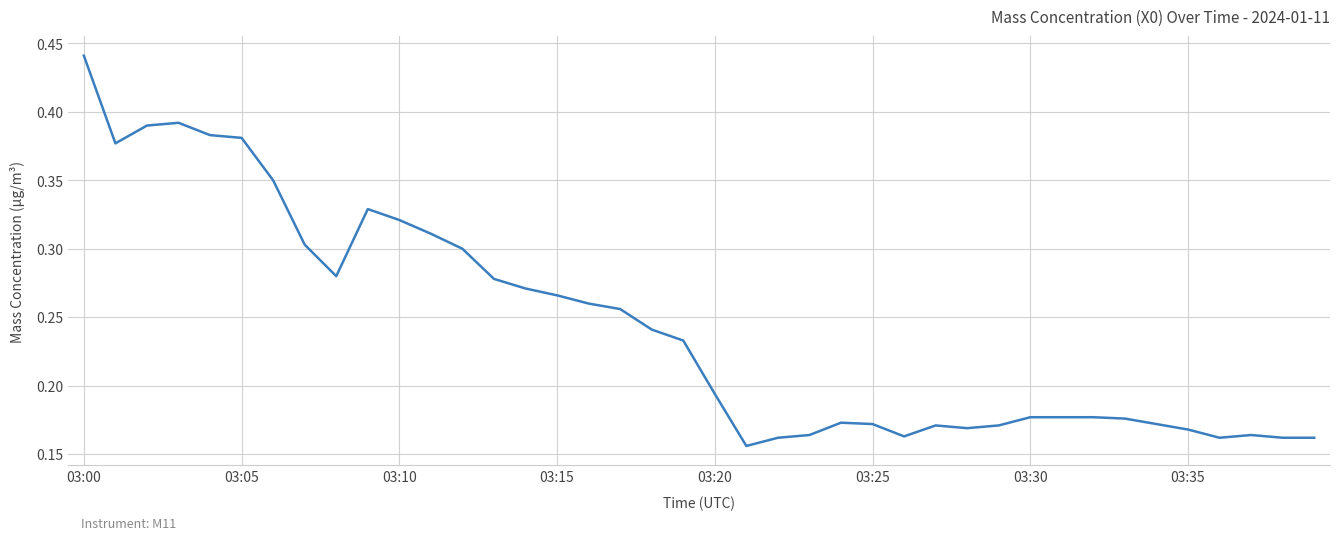

Which label corresponds to the largest value in the chart?

03:00